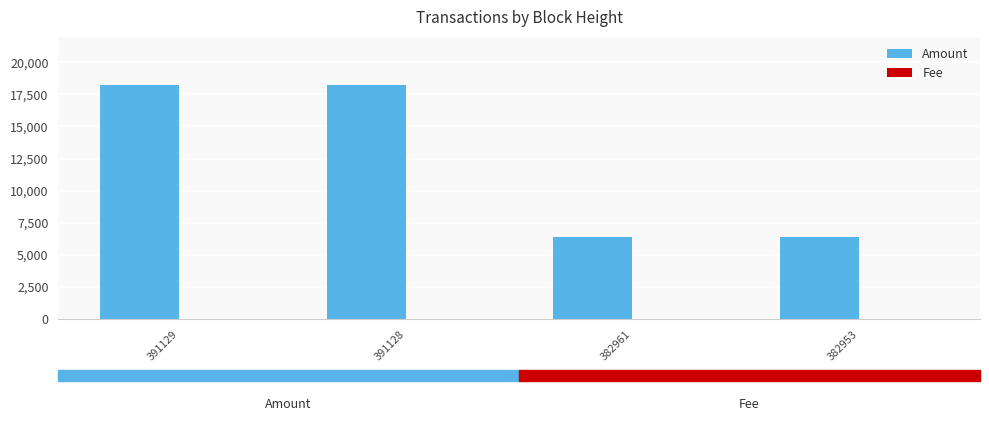

Between 391129 and 382953, which series saw the biggest shift?

Amount